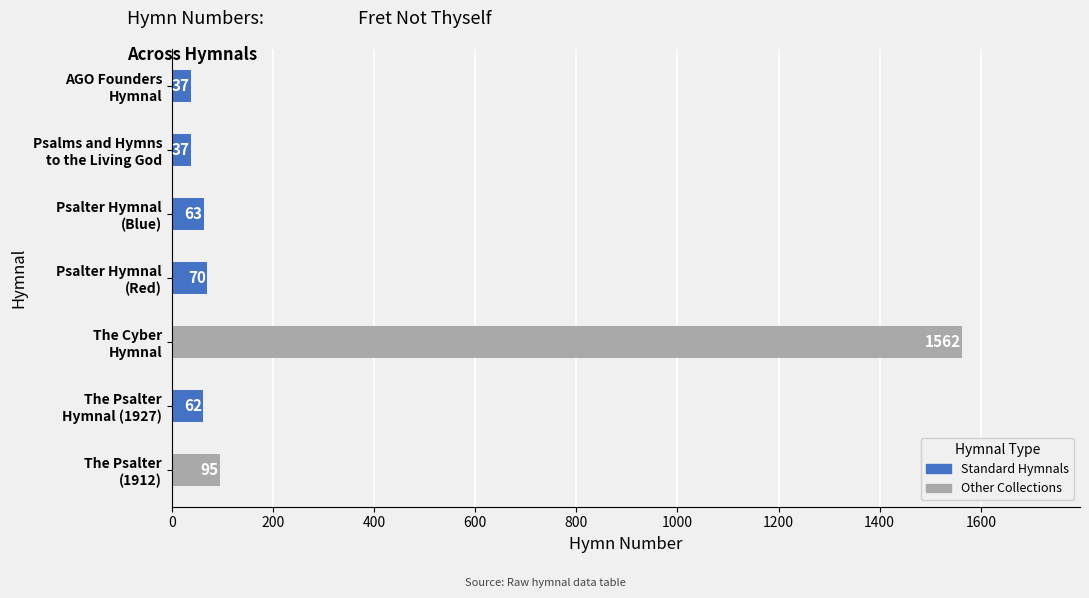

What is the minimum value shown in the chart?

37